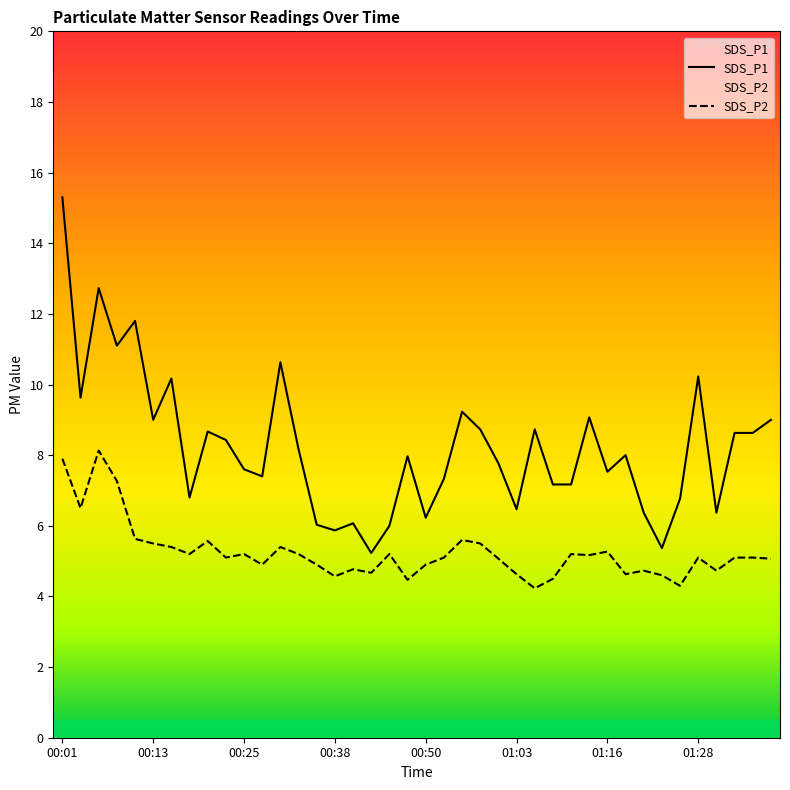

What is the total value across all series at 01:03?

11.1